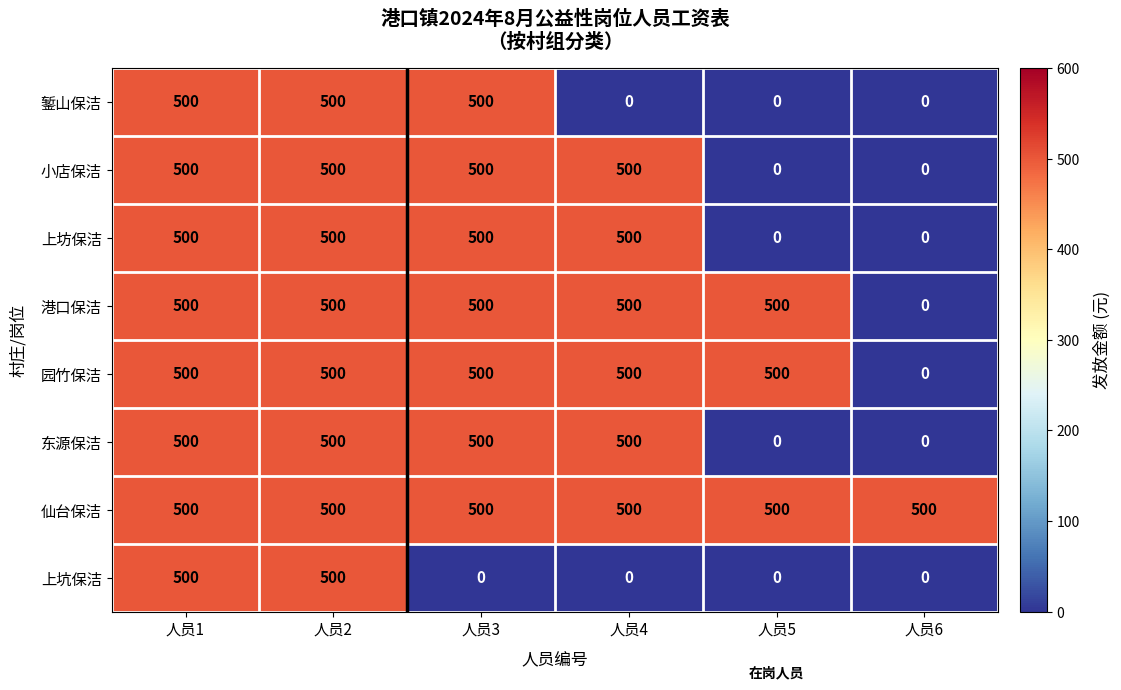

What is the maximum value shown in the chart?

500